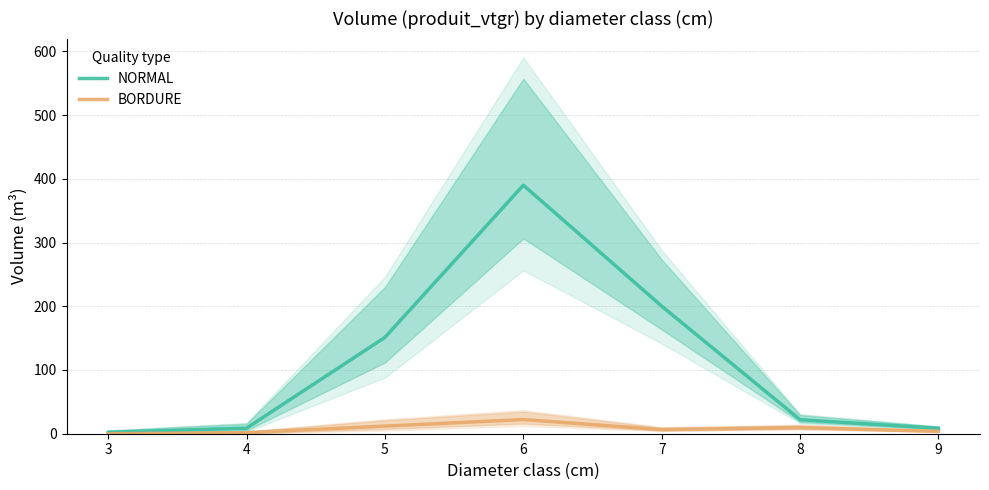

Reading left to right, what are all the values shown in this chart?

NORMAL: 2.2	8.7	151.2	390.0	200.1	22.0	8.5
BORDURE: 0.0	1.6	12.0	22.2	6.5	9.5	3.8